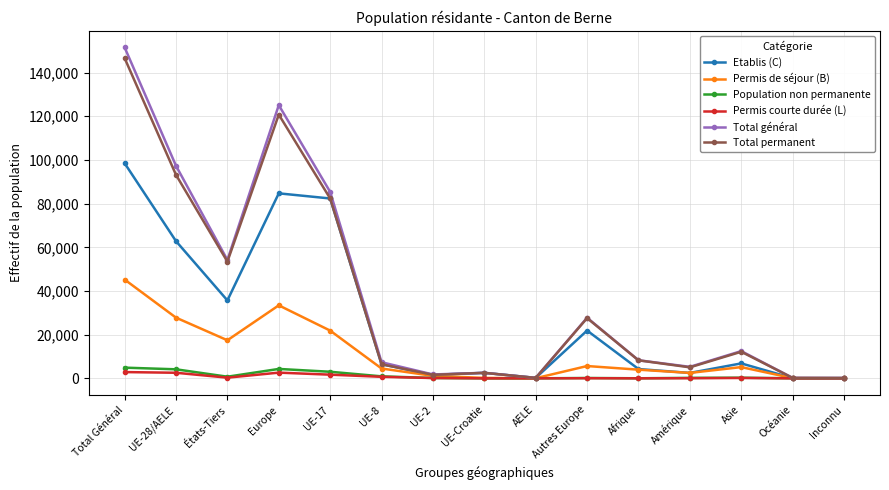

Is it true that Permis de séjour (B) equals 68 at Inconnu?

True